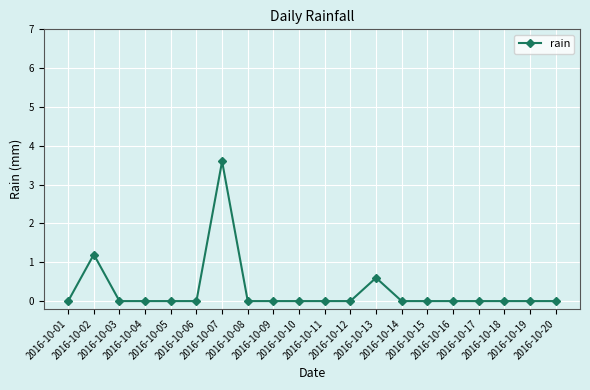

Reading left to right, transcribe all the data shown in this chart.

0.0	1.2	0.0	0.0	0.0	0.0	3.6	0.0	0.0	0.0	0.0	0.0	0.6	0.0	0.0	0.0	0.0	0.0	0.0	0.0